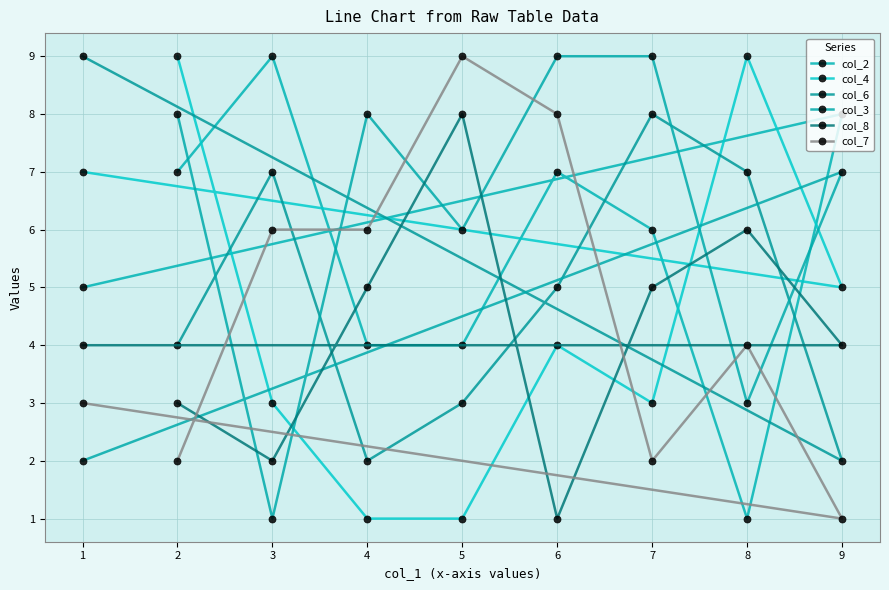

Where do col_7 and col_3 first cross each other?

2 and 3